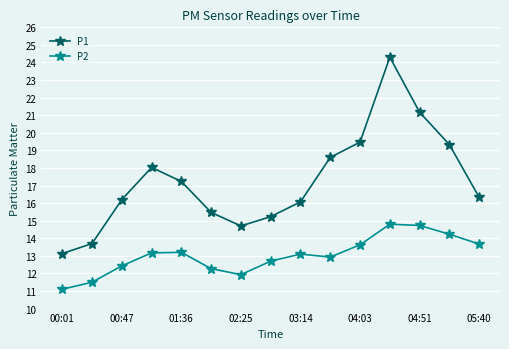

Which series has the largest range (max minus min)?

P1